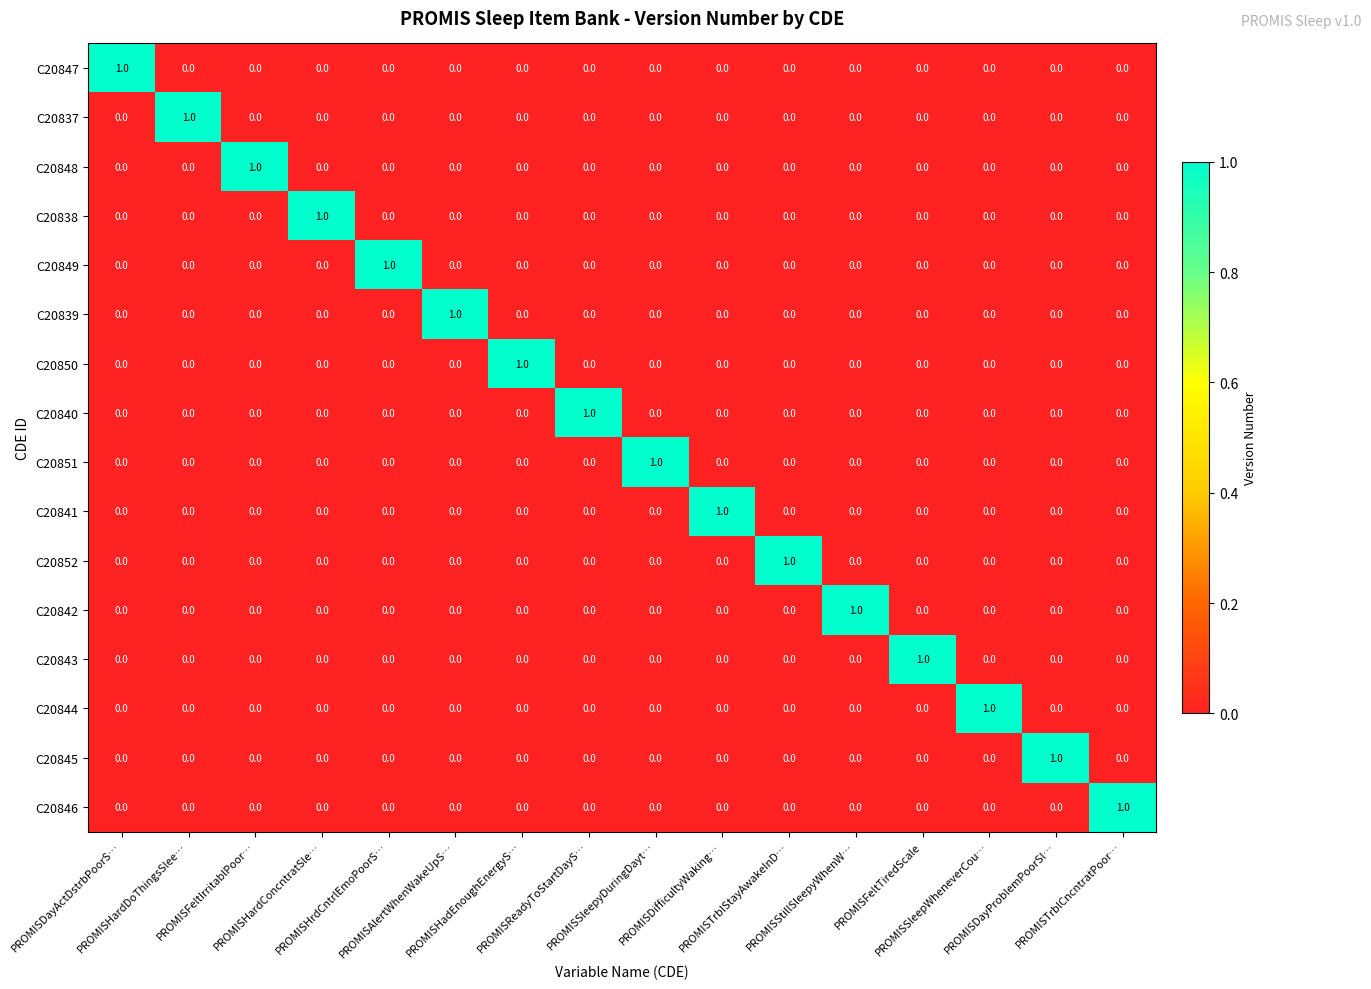

How many C20850 values are between 0 and 1?

16